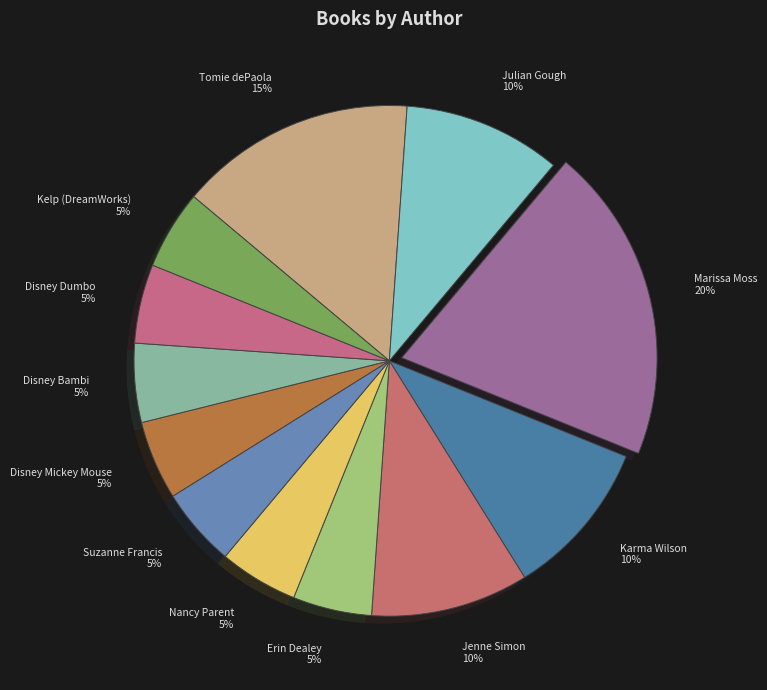

Is the sum of Jenne Simon 10% and Erin Dealey 5% greater than half?

No